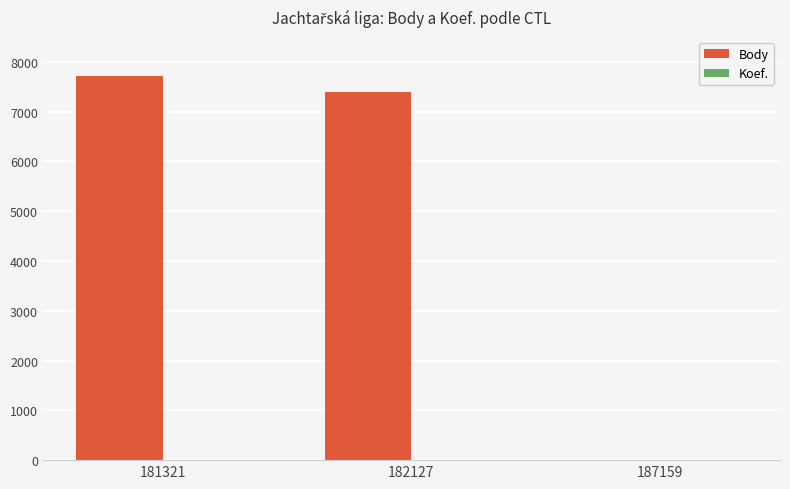

What is the greatest value displayed?

7707